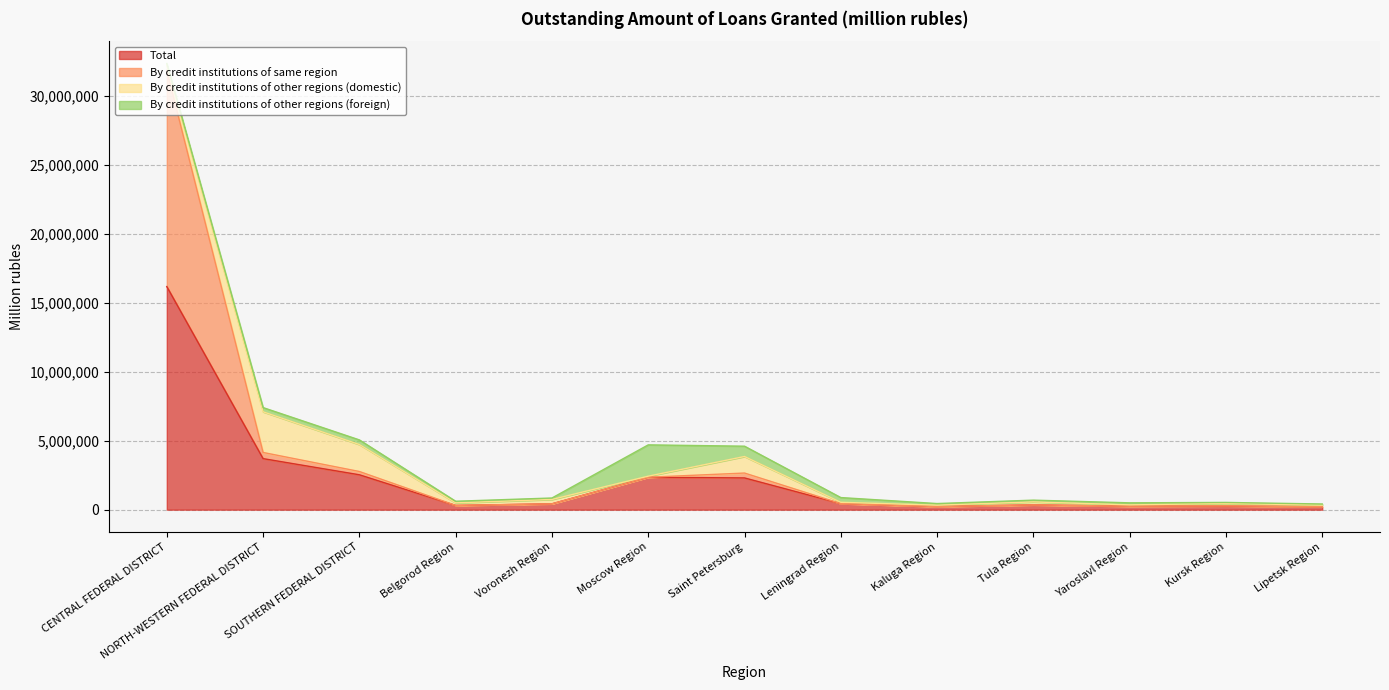

In By credit institutions of same region, how many points are lower than both neighbors (excluding endpoints)?

3